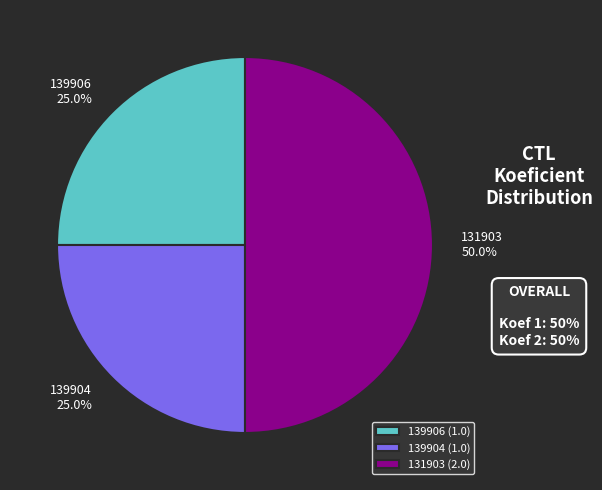

What portion of the pie excludes 139906?

75.0%